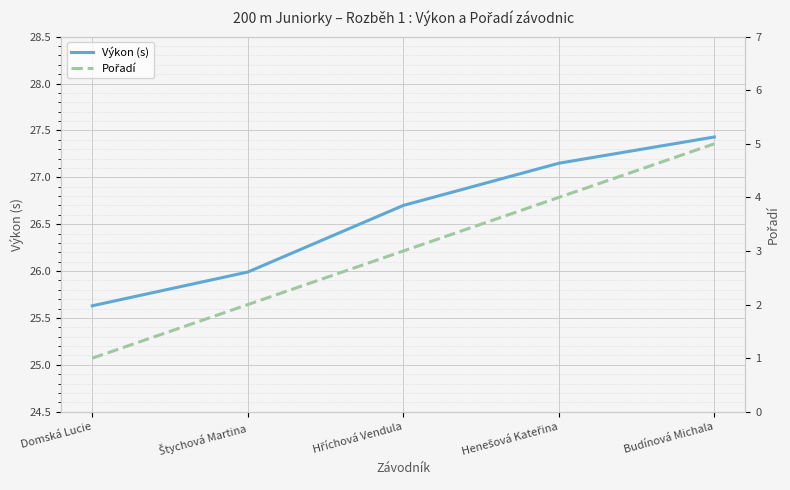

What position from the right is Štychová Martina?

4